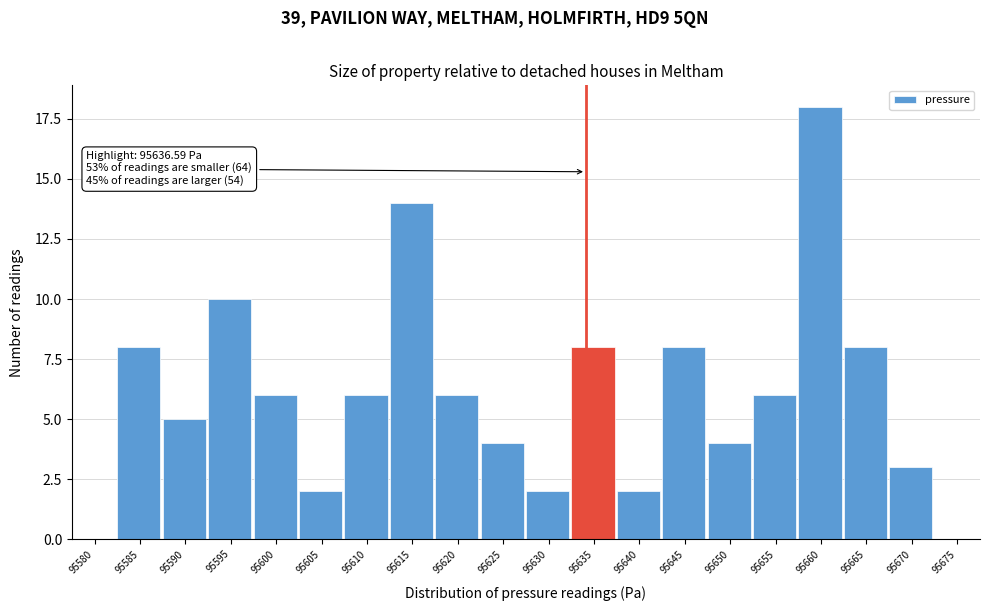

Reading left to right, transcribe all the data shown in this chart.

95580=0	95585=8	95590=5	95595=10	95600=6	95605=2	95610=6	95615=14	95620=6	95625=4	95630=2	95635=8	95640=2	95645=8	95650=4	95655=6	95660=18	95665=8	95670=3	95675=0